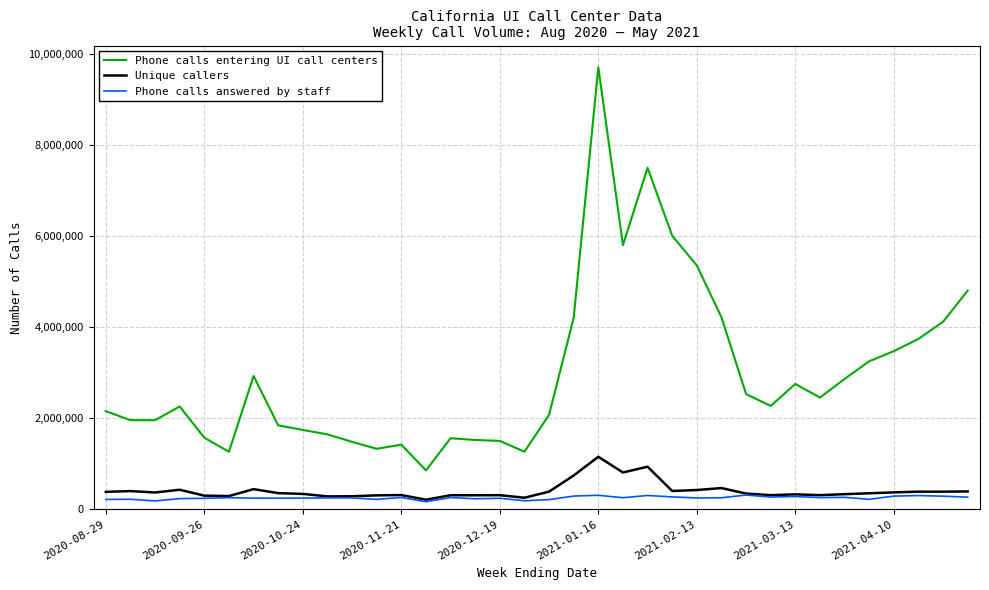

True or false: Phone calls answered by staff and Phone calls entering UI call centers cross at least once.

False